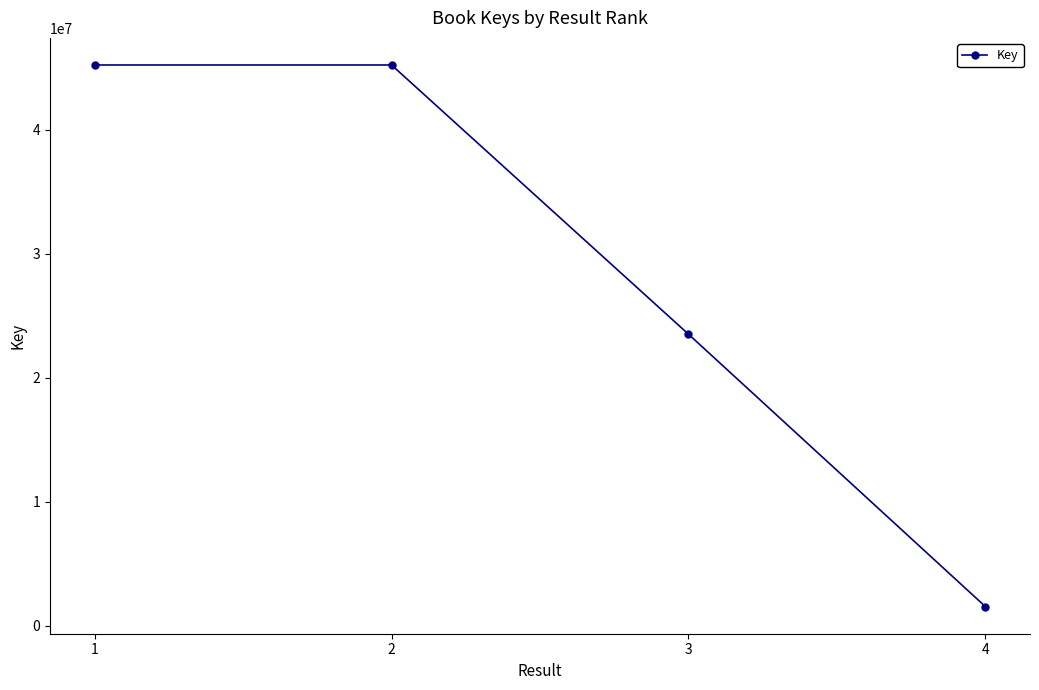

What is the difference between the values at 1 and 4?

43673259